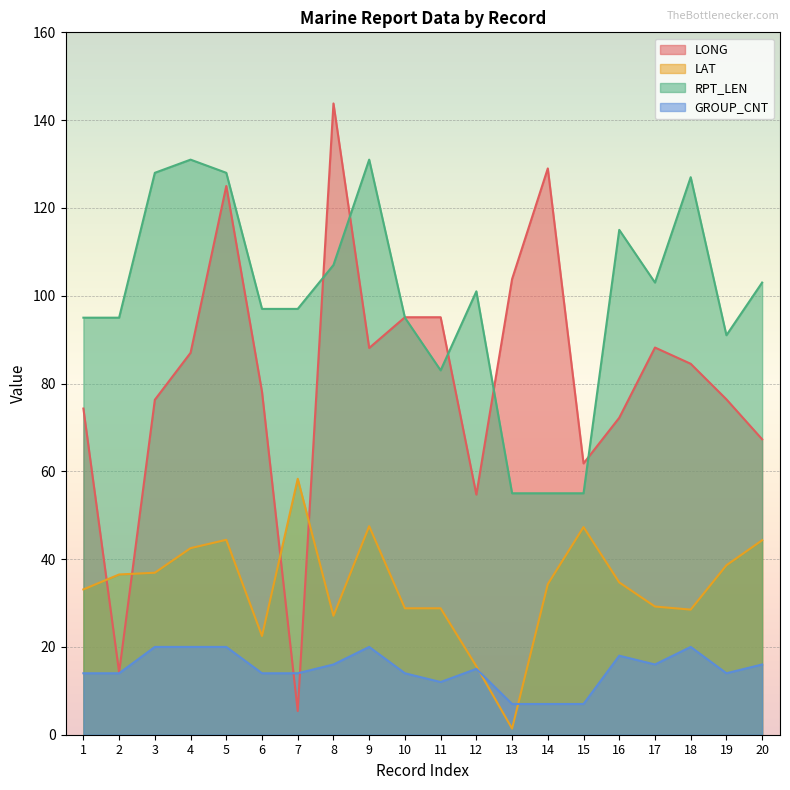

Which series has the largest range (max minus min)?

LONG